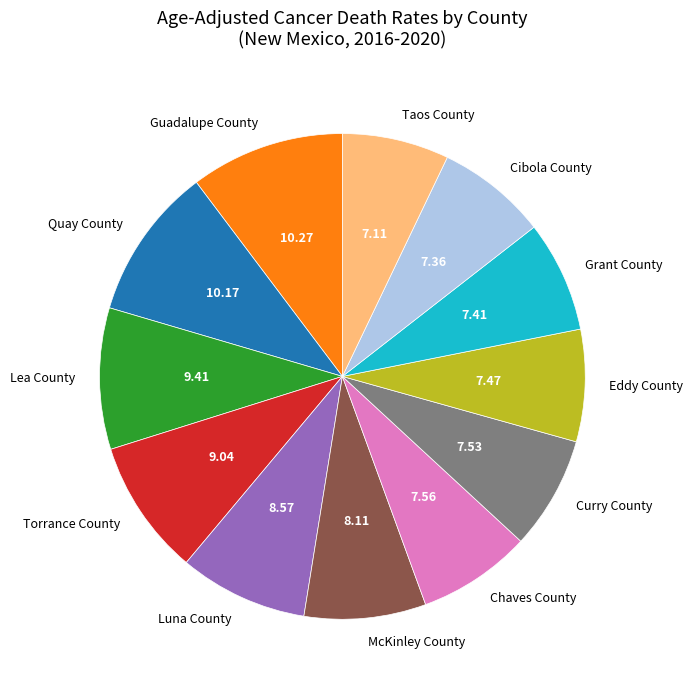

Does Torrance County account for over 50% of the chart?

No